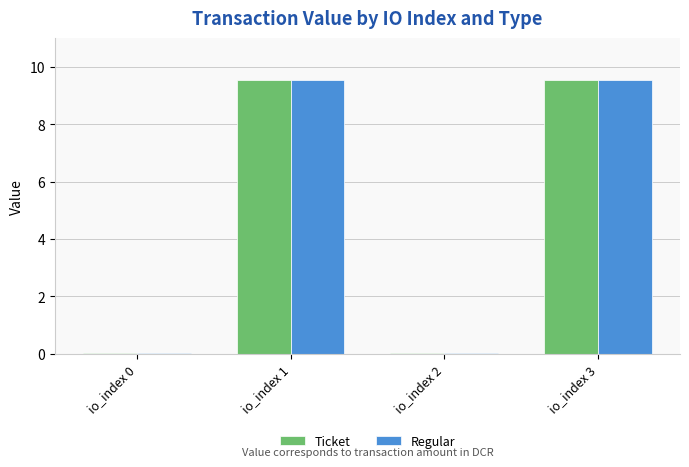

How many groups of bars are there?

4